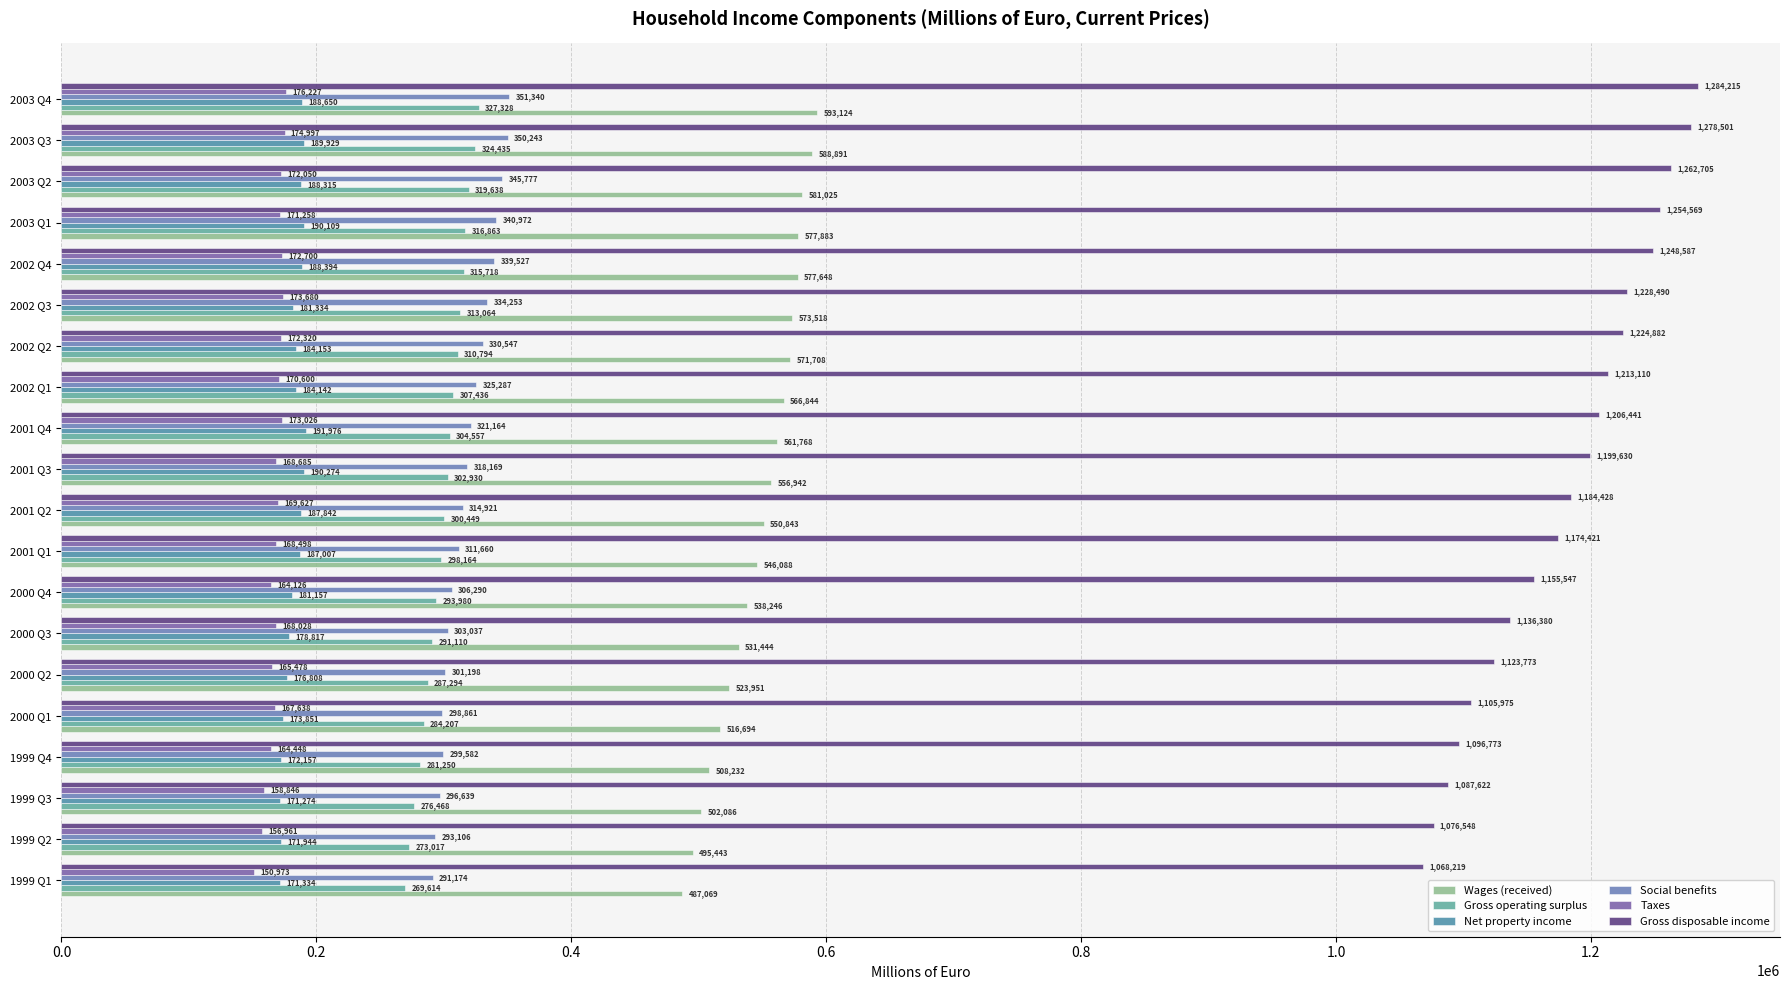

How many categories are shown in the chart?

20